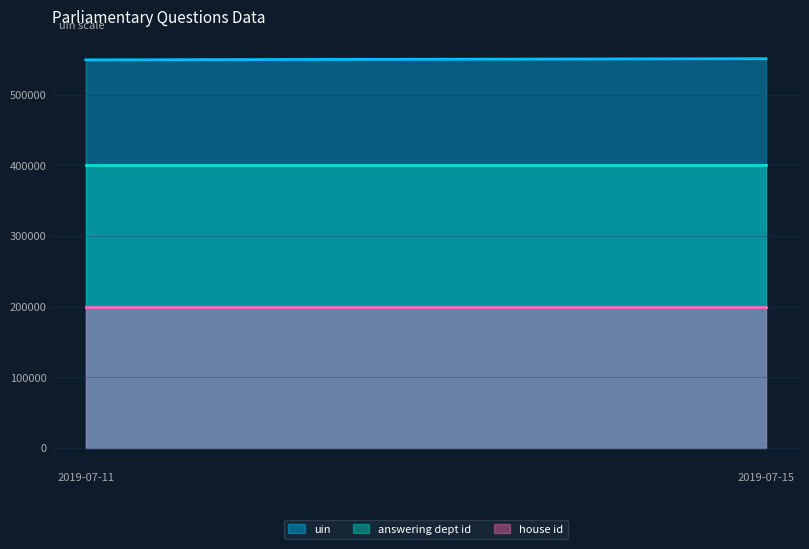

Which category has the lowest value across all series?

2019-07-15